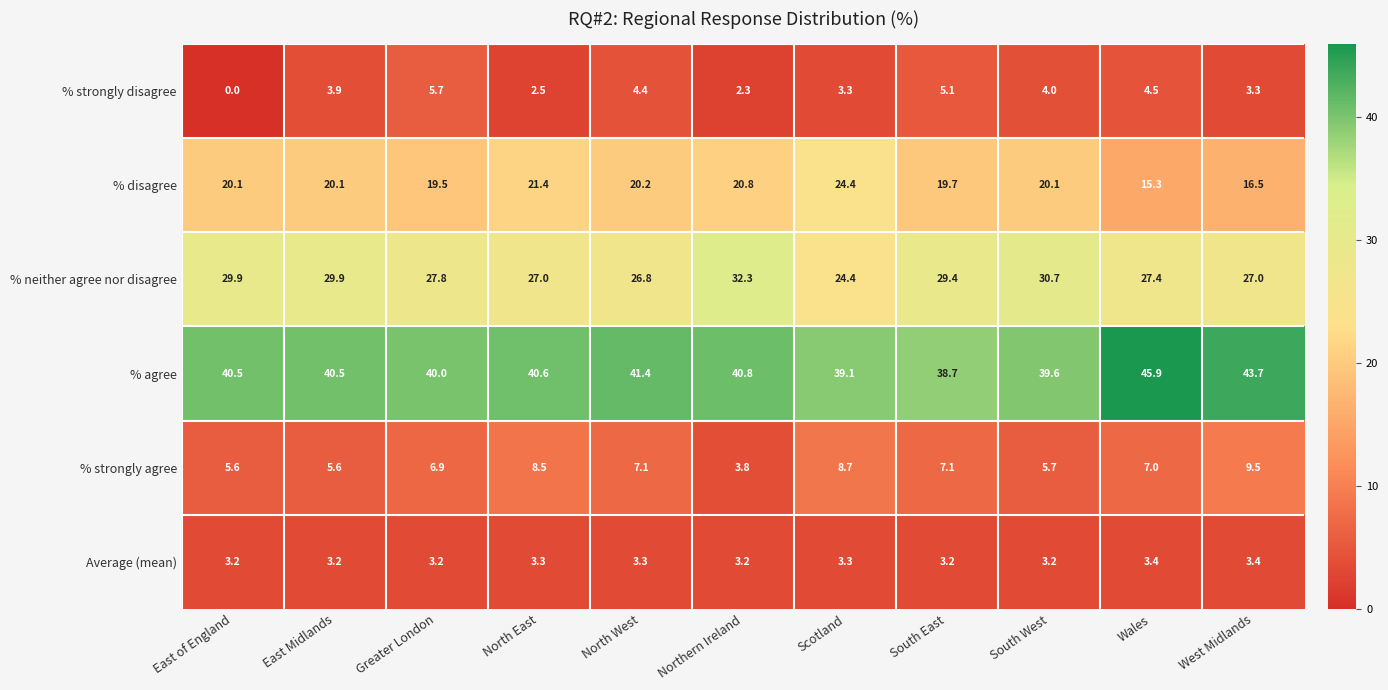

The % strongly agree series shows 3.2 at East Midlands. True or false?

False